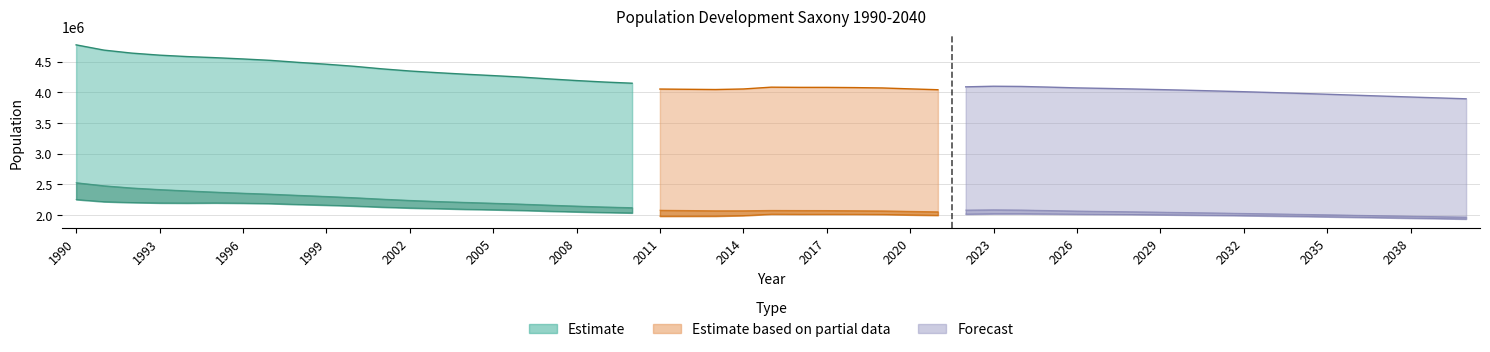

True or false: Weiblich has a value of 2143628 at 2008.

True